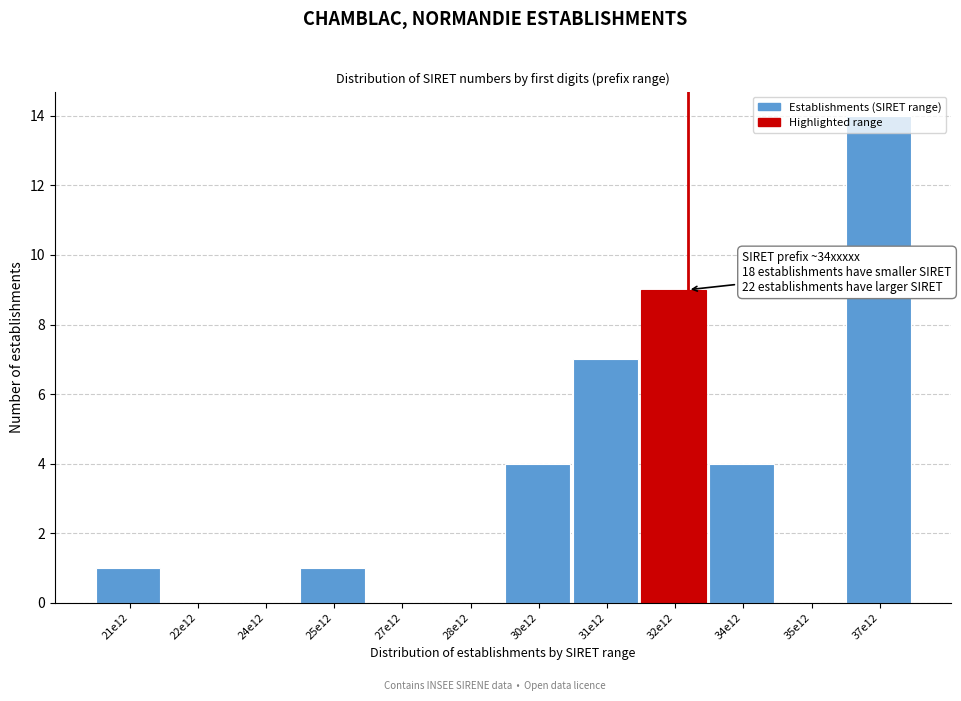

What is the change in value from 22e12 to 37e12?

+14